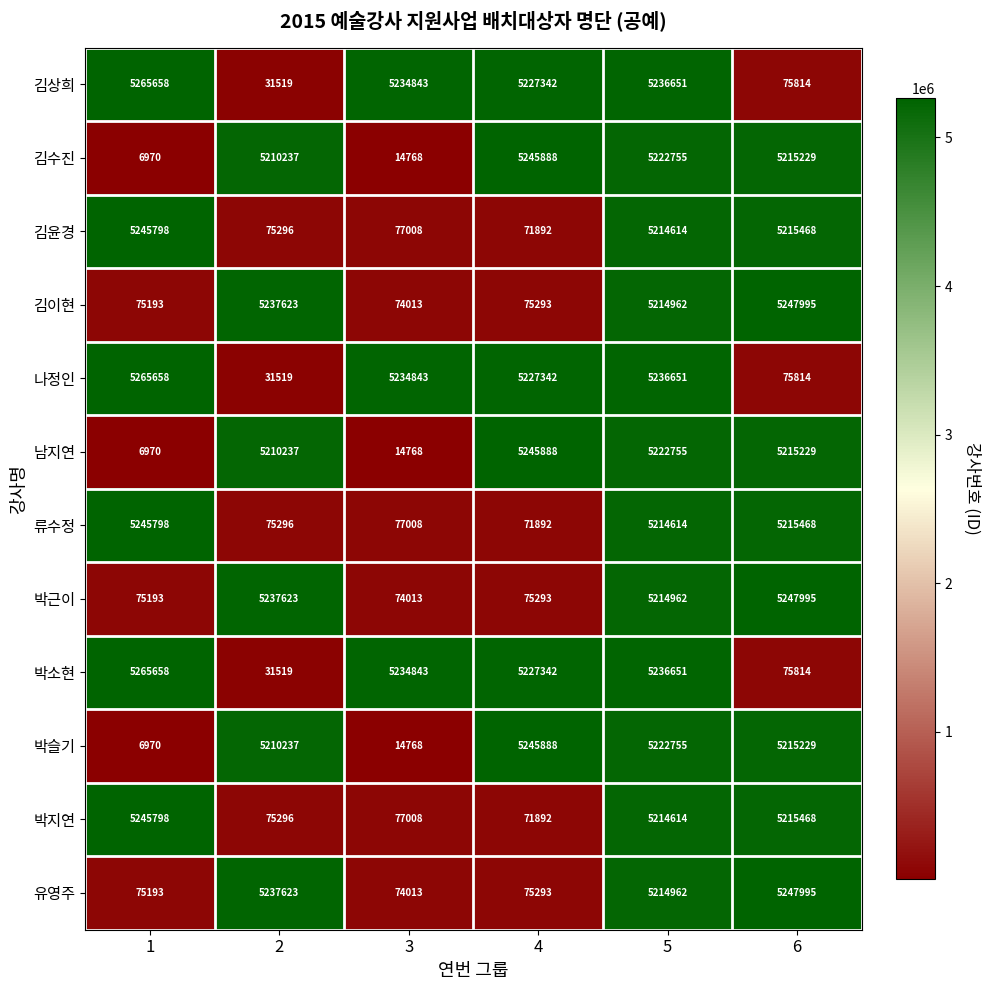

List the labels in order of 류수정 value, largest first.

1, 6, 5, 3, 2, 4